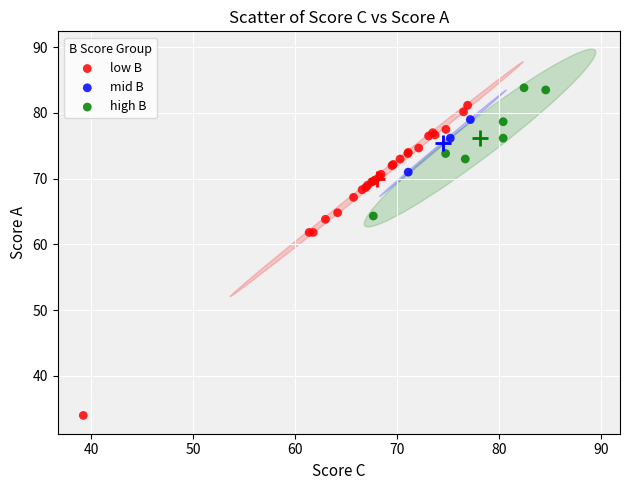

What are all the series names shown in the legend?

low B, mid B, high B